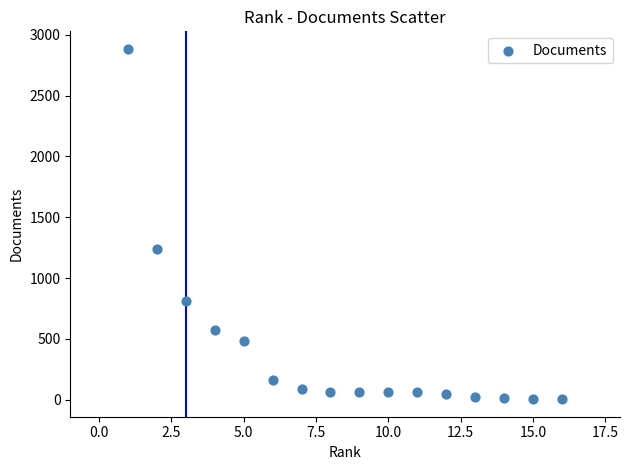

What Y value in the scatter plot is closest to 1444?

1240